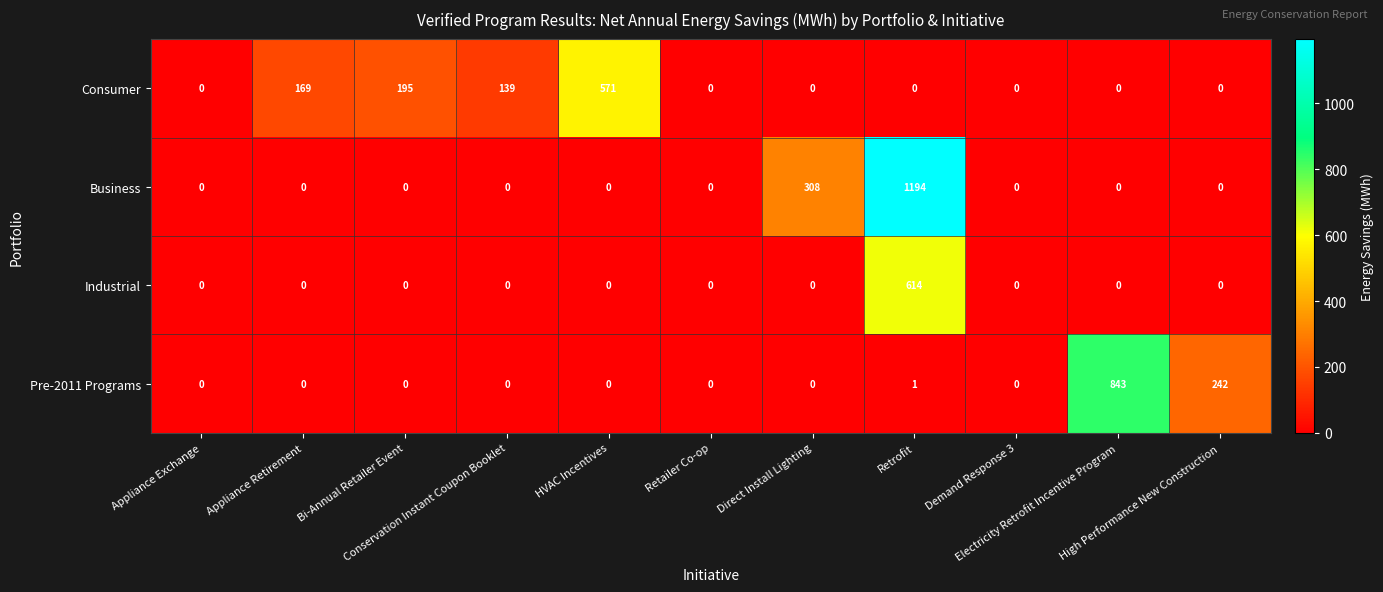

What is the difference between the maximum and minimum values in the Business series?

1194